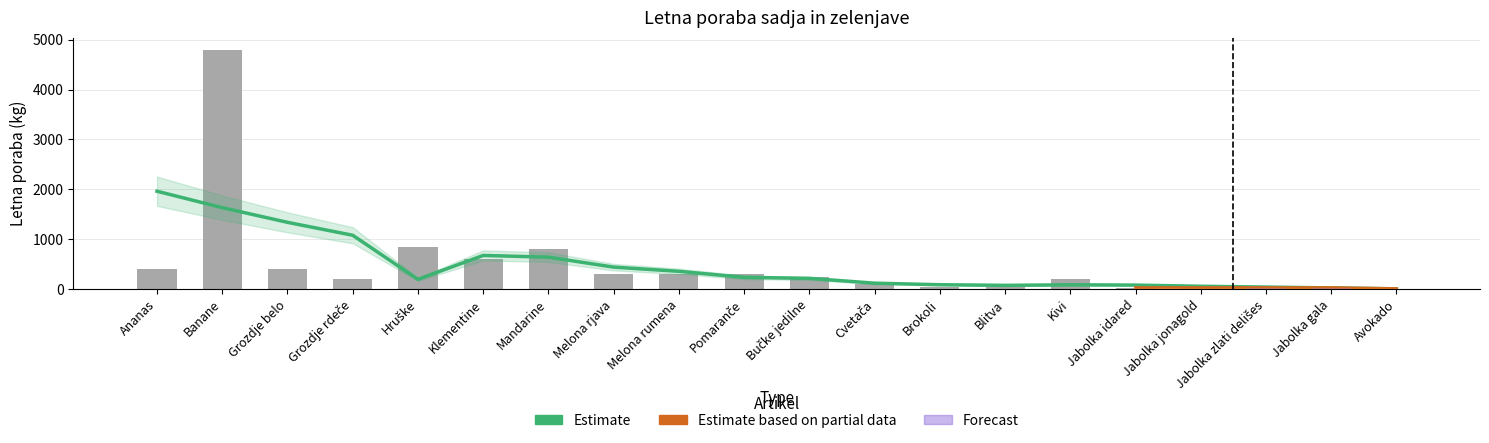

What is the difference between the values at Avokado and Grozdje rdeče?

190